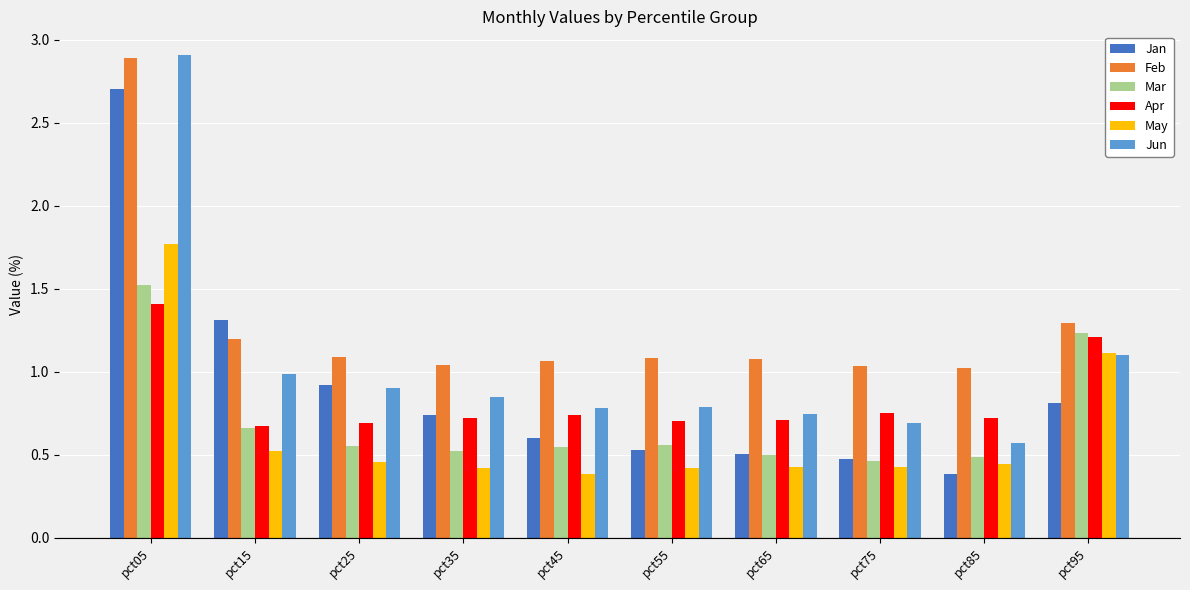

What are all the series names shown in the legend?

Jan, Feb, Mar, Apr, May, Jun